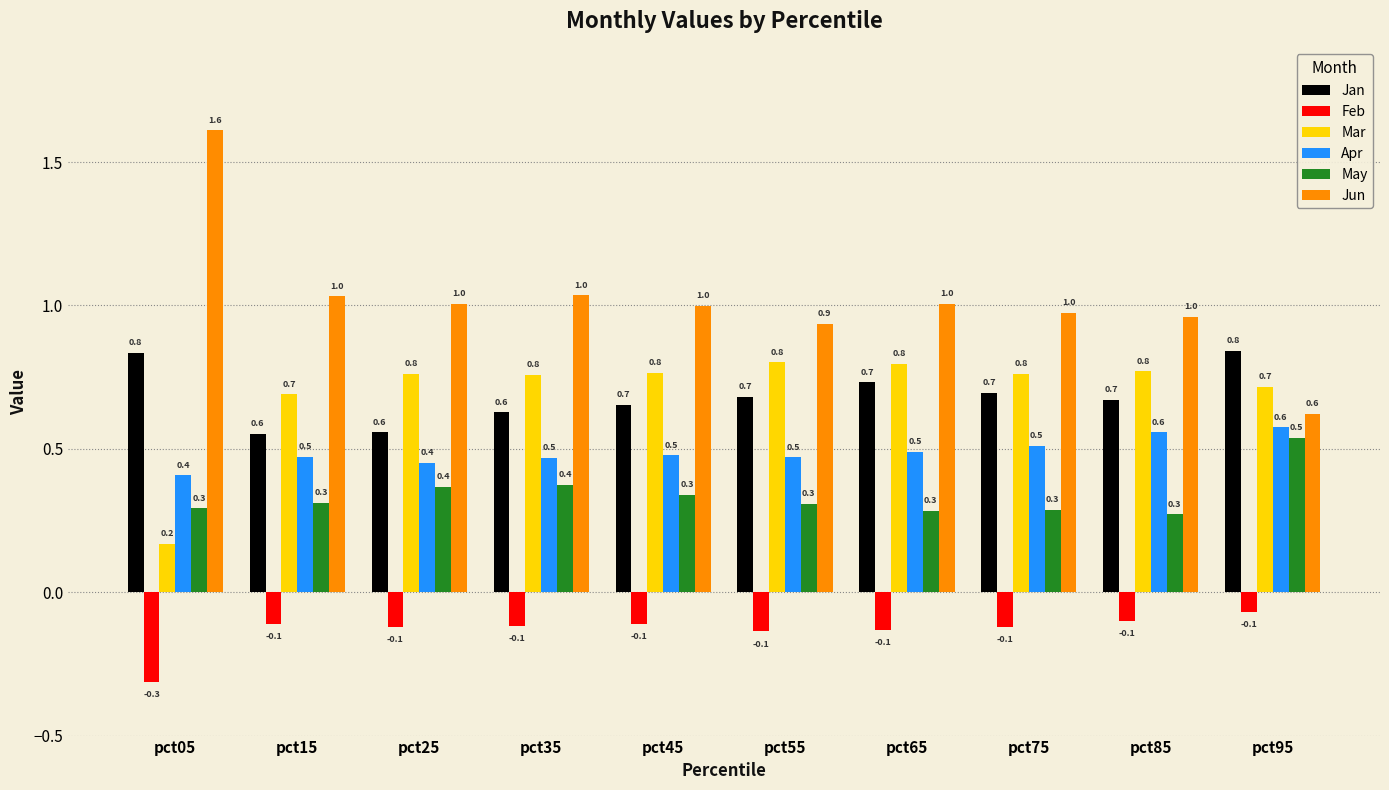

Is the value of Apr at pct45 greater than the value of Feb at pct45?

Yes